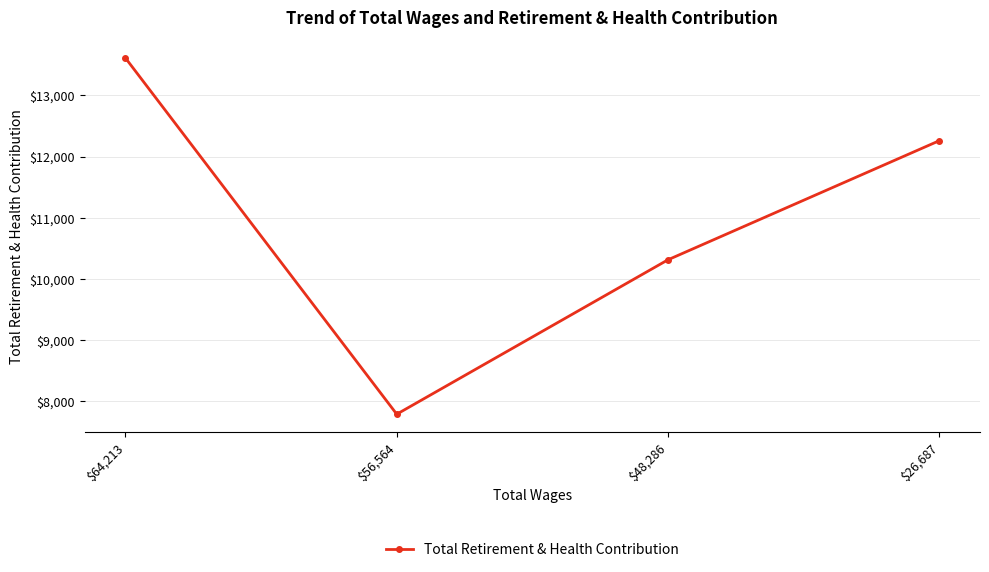

How many lines are shown in the chart?

1